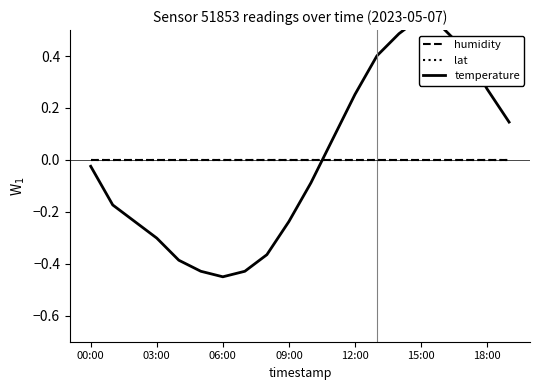

Is it true that humidity equals -0.0 at 03:00?

True